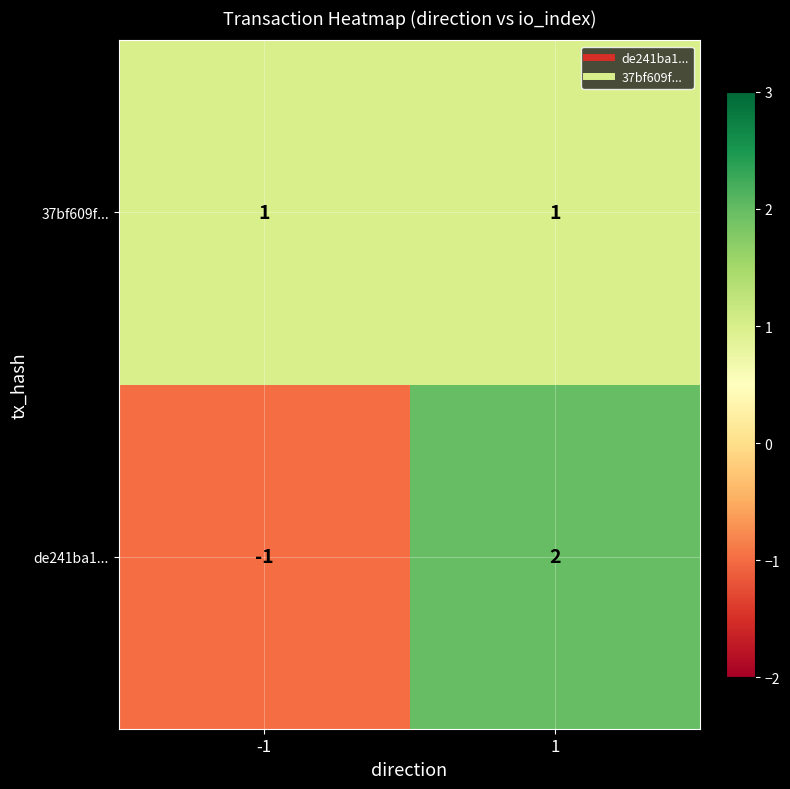

What is the difference between the de241ba1... values at 1 and -1?

3